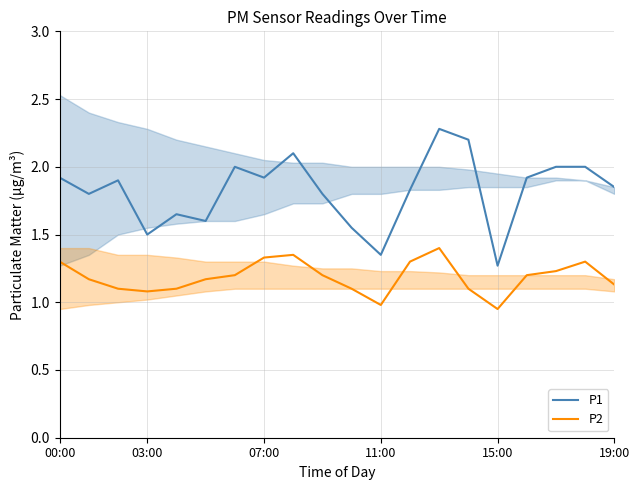

What is the label of the 12th point from the right?

8